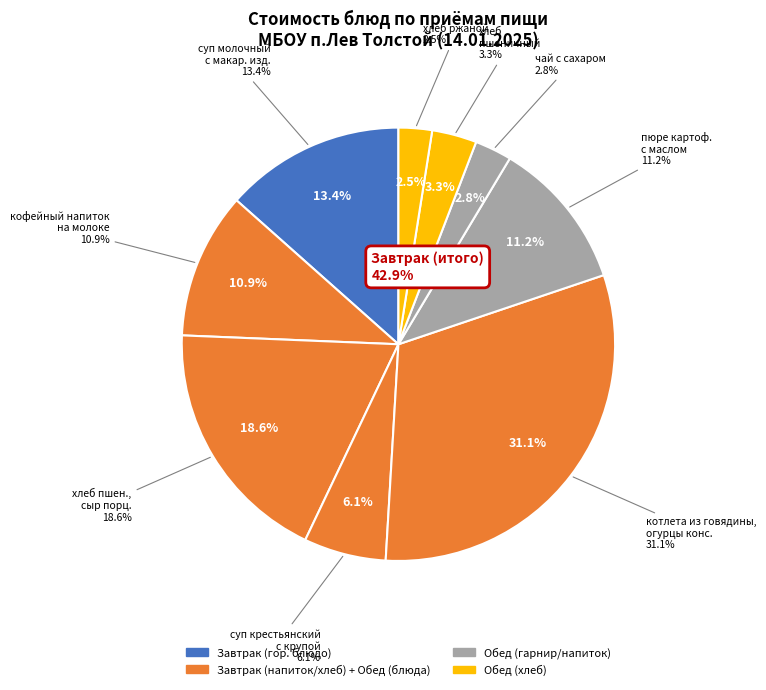

What portion of the pie excludes хлеб ржаной (ржано-пшеничный)?

97.5%